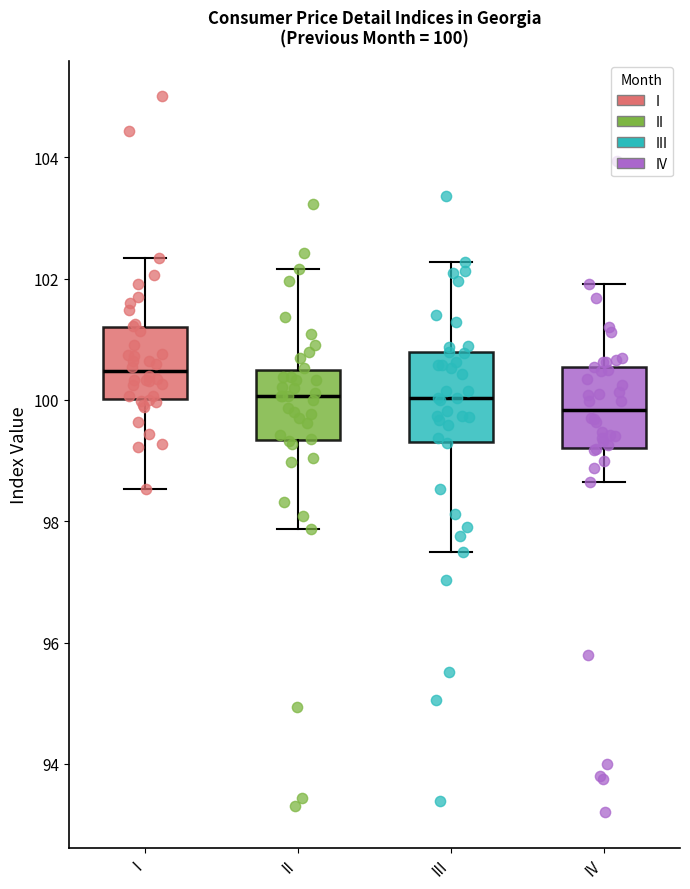

Which box has the highest median line?

I